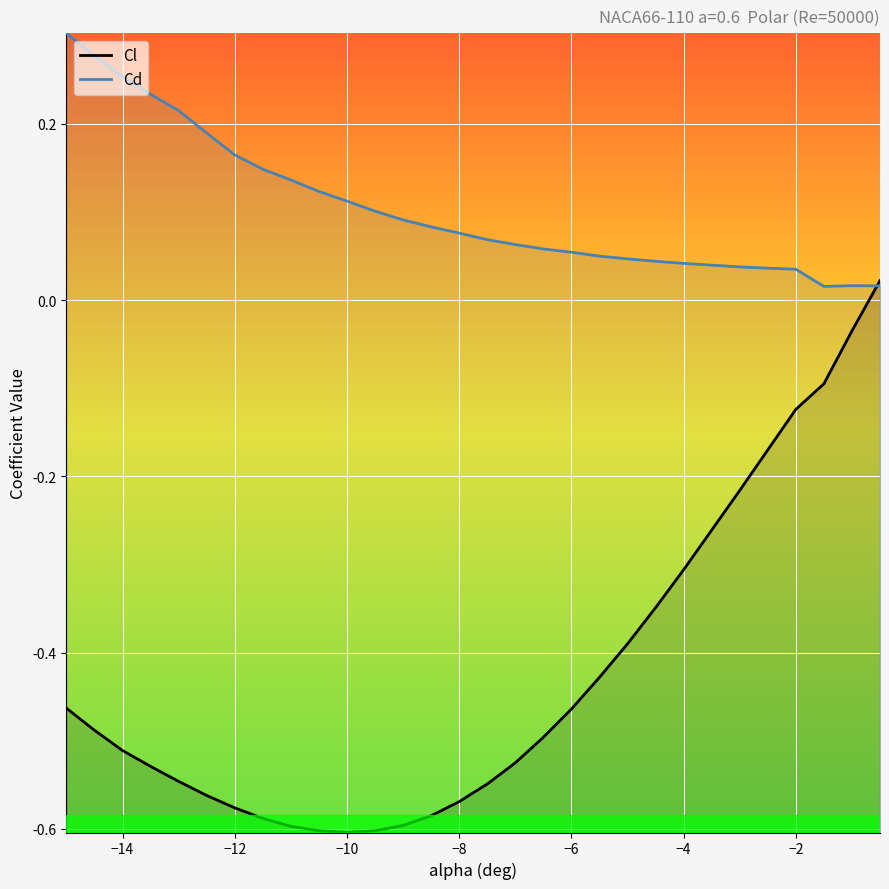

After their last crossing, which series has the higher values: Cd or Cl?

Cl